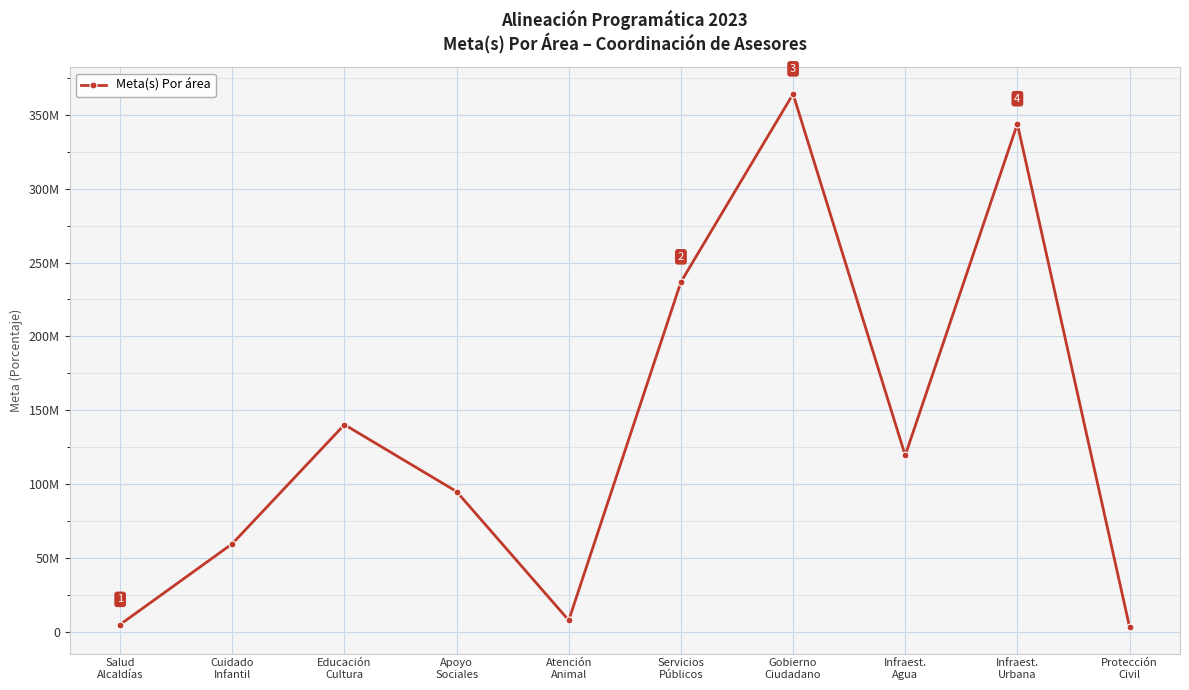

Between Apoyo
Sociales and Gobierno
Ciudadano, which is larger?

Gobierno
Ciudadano